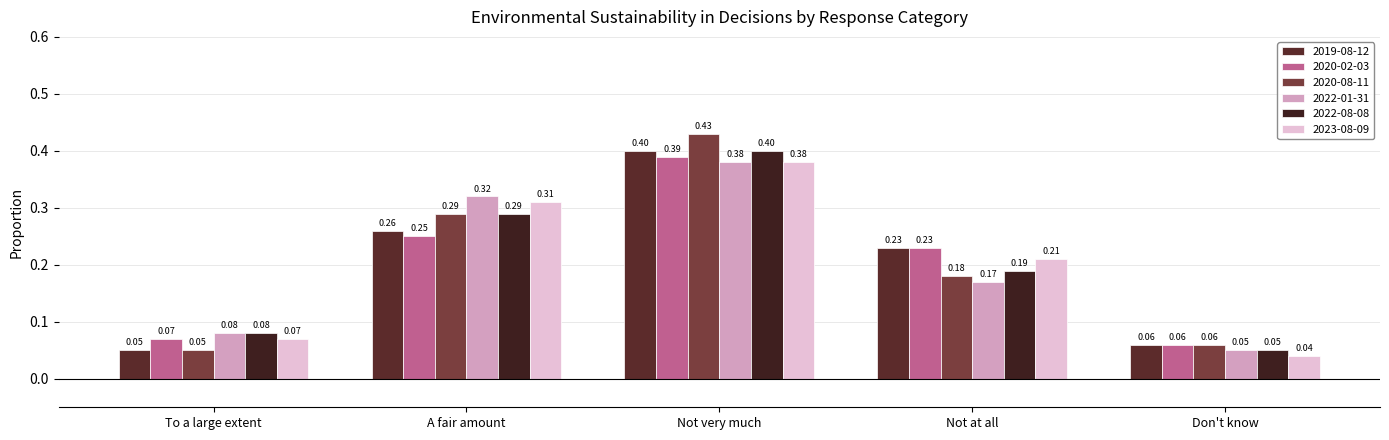

Are the bars grouped side by side (vs. stacked)?

Yes